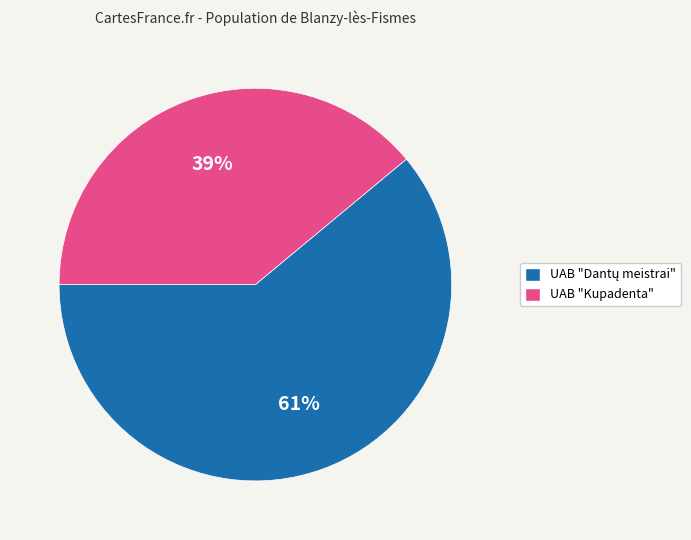

Which category has the smallest portion of the pie?

UAB "Kupadenta"